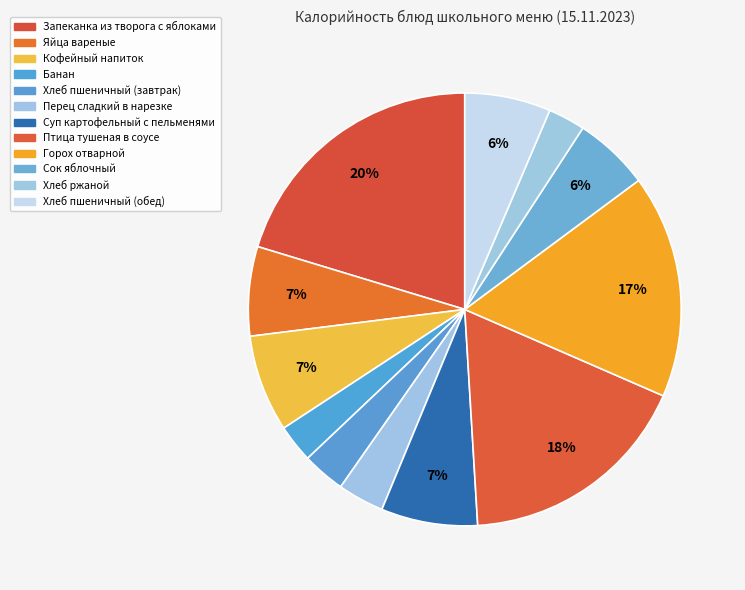

Do Банан and Горох отварной together represent more than half of the pie?

No